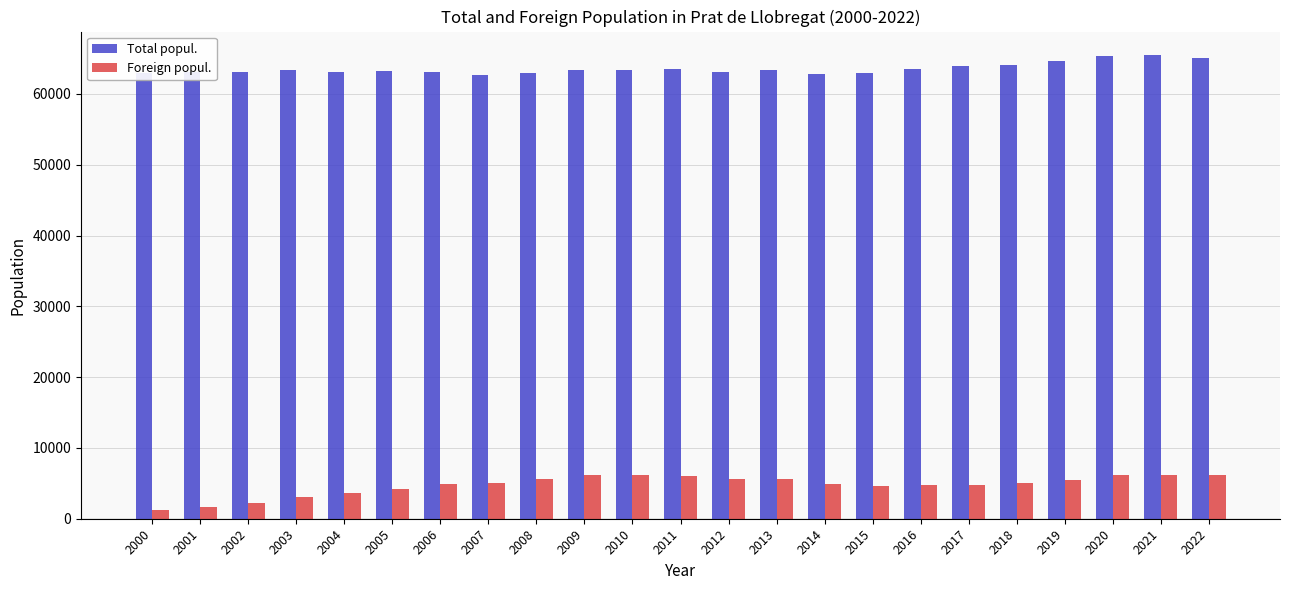

What is the spread (max minus min) of values at 2009?

57230